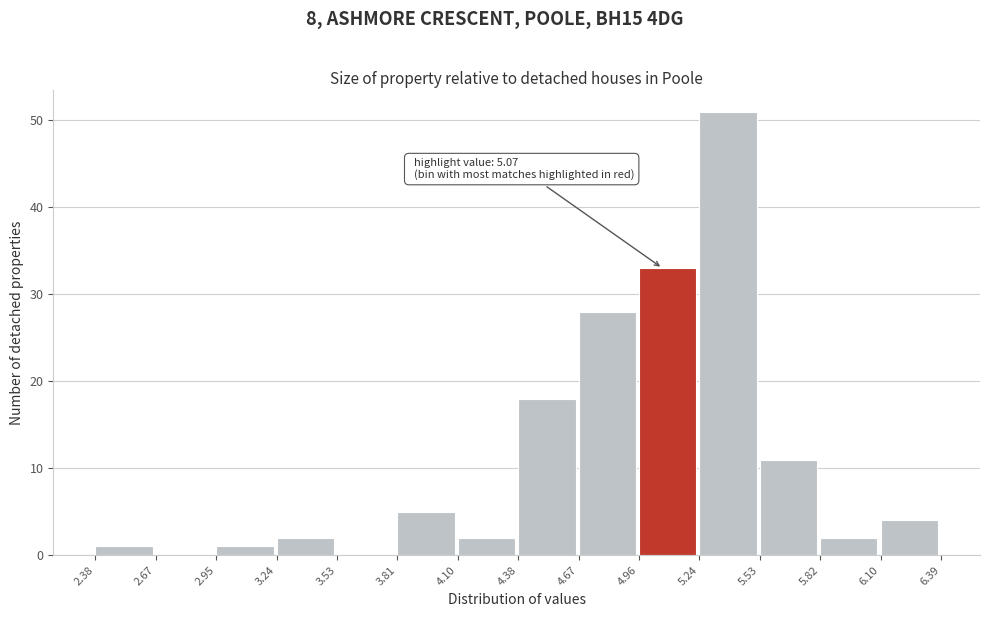

Over which range of the x-axis is the bar tallest?

5.24 to 5.53